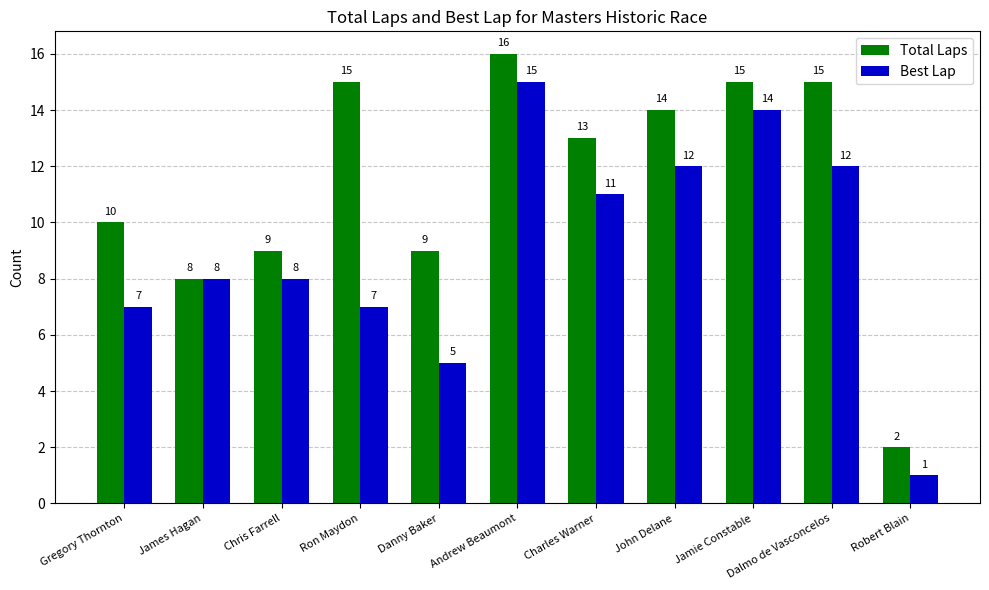

What is the lowest value of the Best Lap series?

1